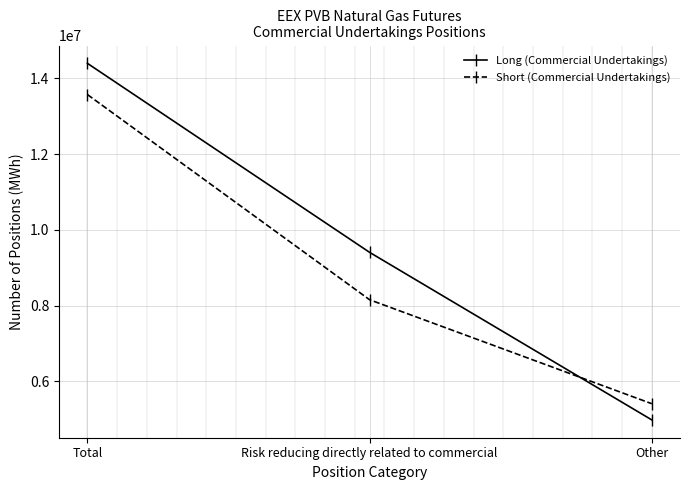

What is the smallest value displayed?

4986048